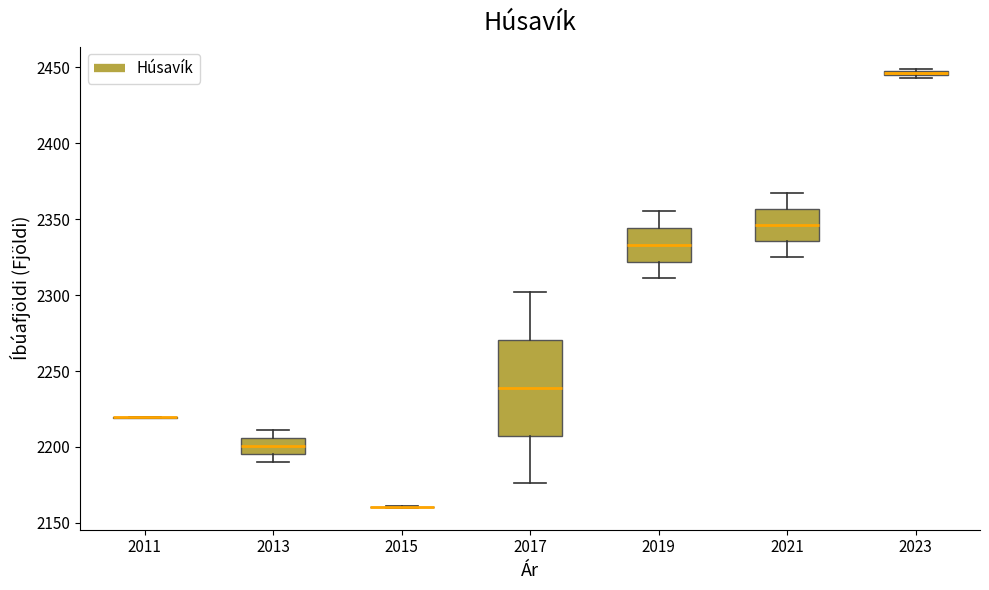

Where does the lower whisker of the box at x = 2017 end on the y-axis? The values are not printed on the chart, so give them approximately, as read against the axis.

2175